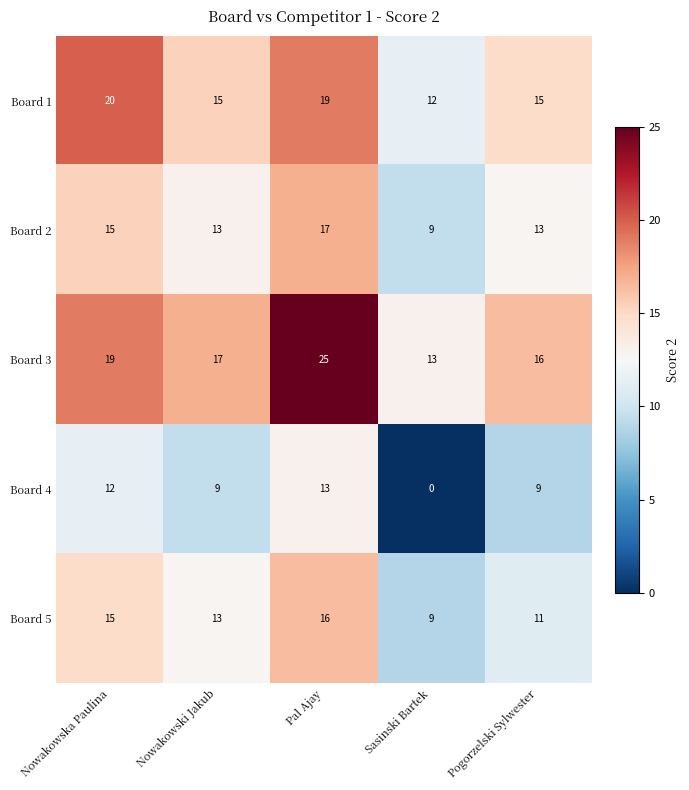

Which series has the largest total across all categories?

Board 3